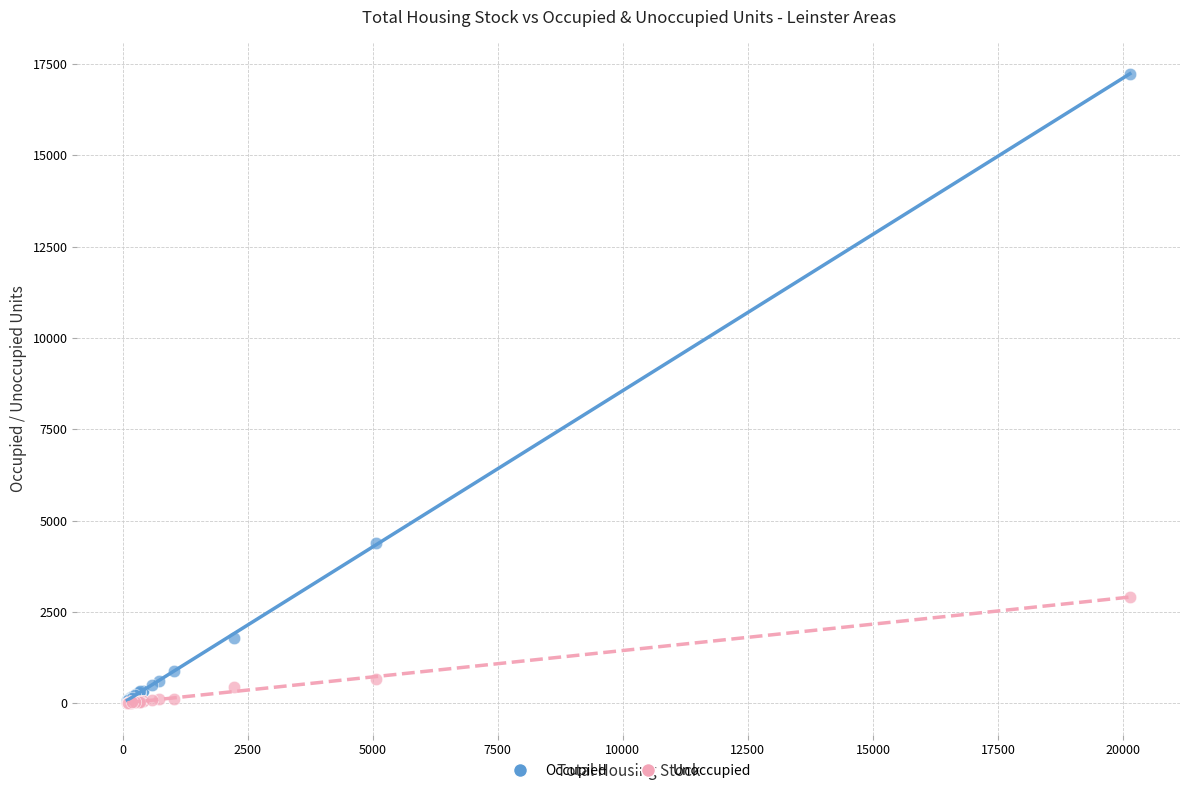

In the Unoccupied series, what Y value is closest to 1457?

661